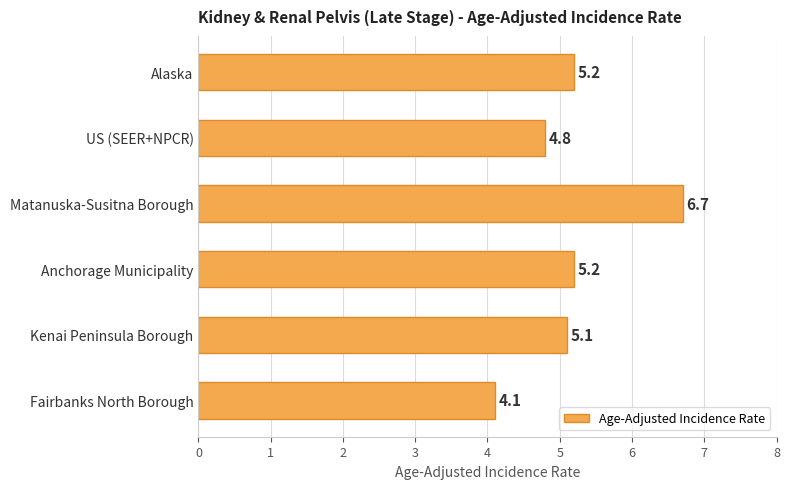

Which category has the lowest value across all series?

Fairbanks North Borough